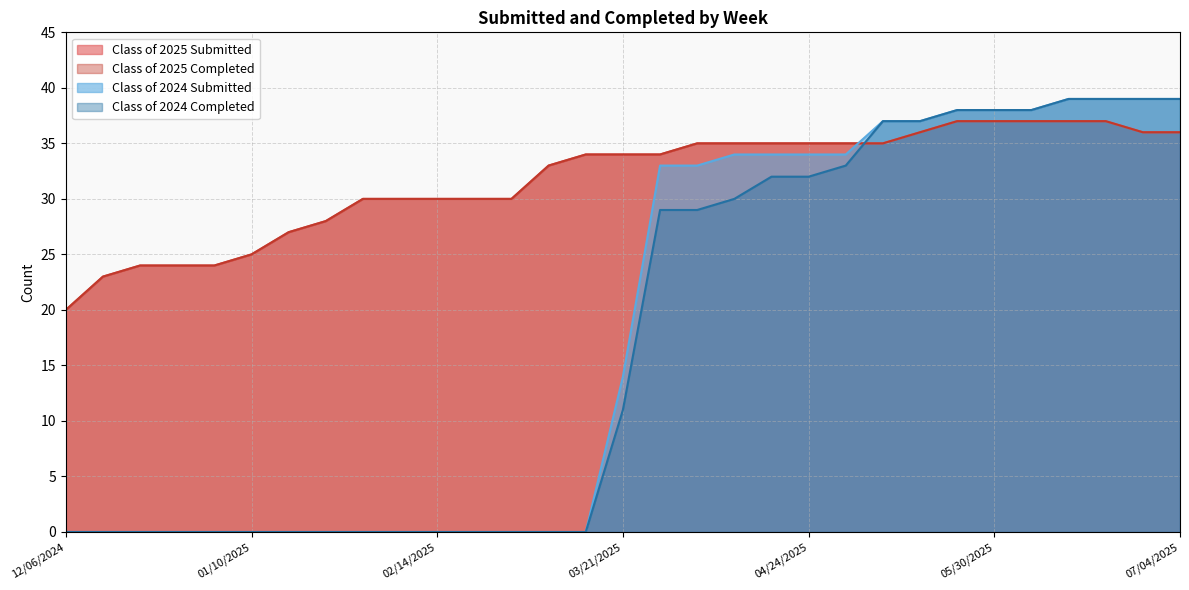

Count the number of data series in this chart.

4